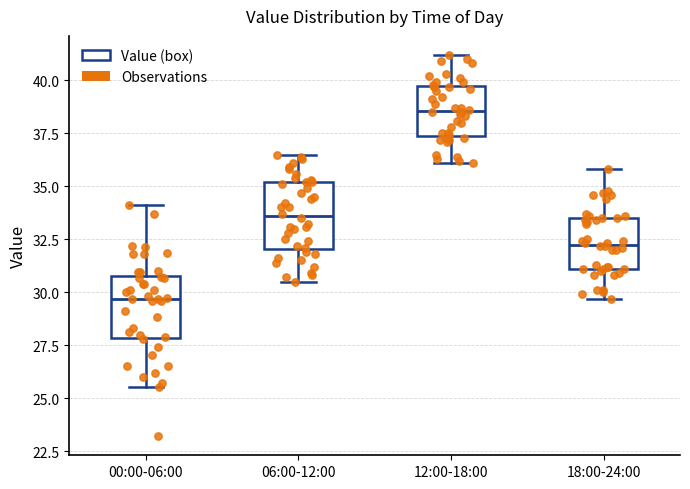

Reading left to right, transcribe this box plot: for each box, give where its median line is, the range the box spans, and where its two whiskers end, as read against the y-axis. The values are not printed on the chart, so give them approximately, as read against the axis.

00:00-06:00: median 29.5, box 28.0 to 31.0, whiskers 25.5 to 34.0
06:00-12:00: median 33.5, box 32.0 to 35.0, whiskers 30.5 to 36.5
12:00-18:00: median 38.5, box 37.5 to 39.5, whiskers 36.0 to 41.0
18:00-24:00: median 32.5, box 31.0 to 33.5, whiskers 29.5 to 36.0